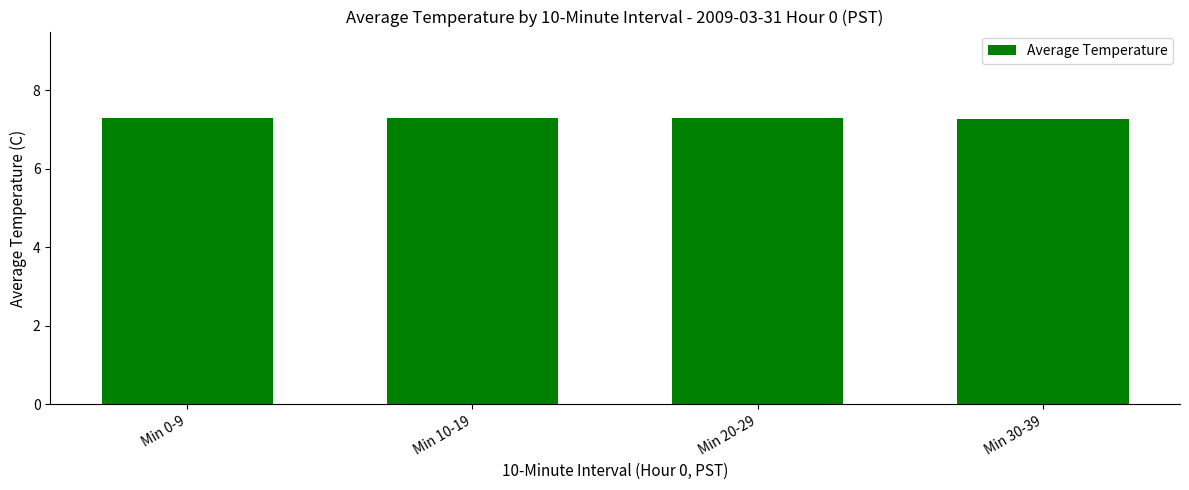

True or false: the data shows 12.3 at Min 0-9.

False